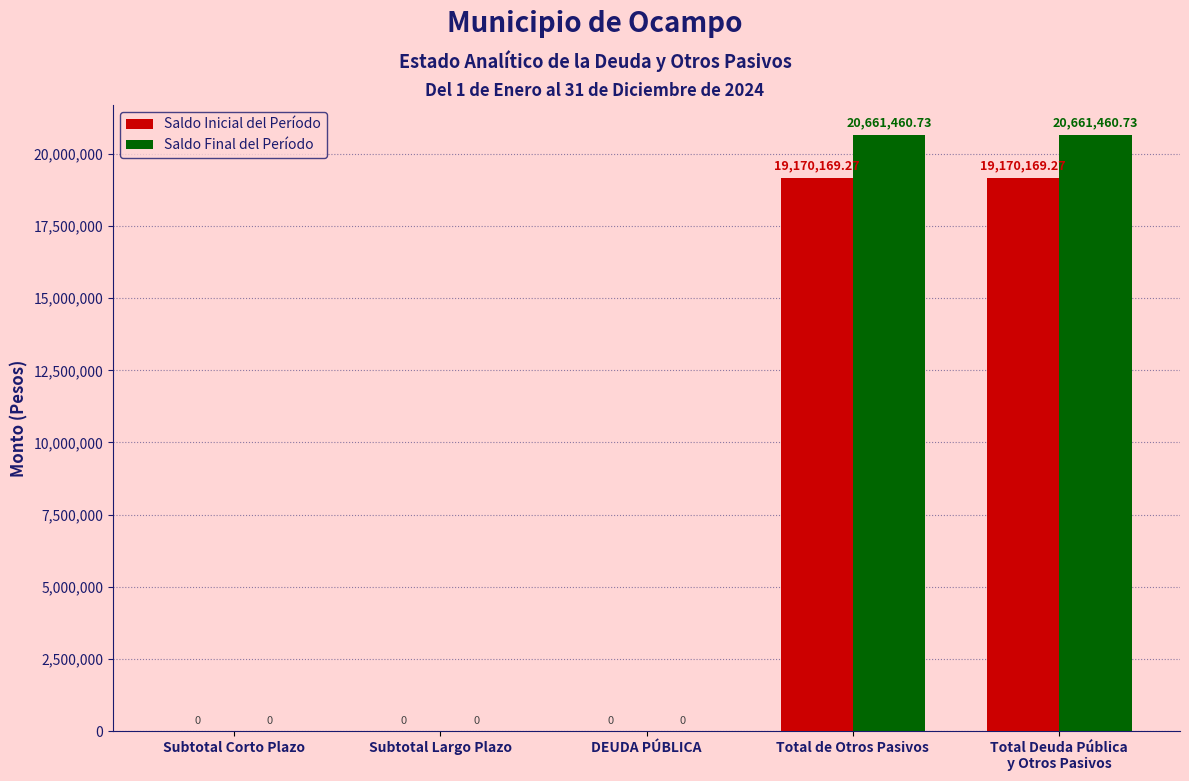

Which series has the largest total across all categories?

Saldo Final del Período